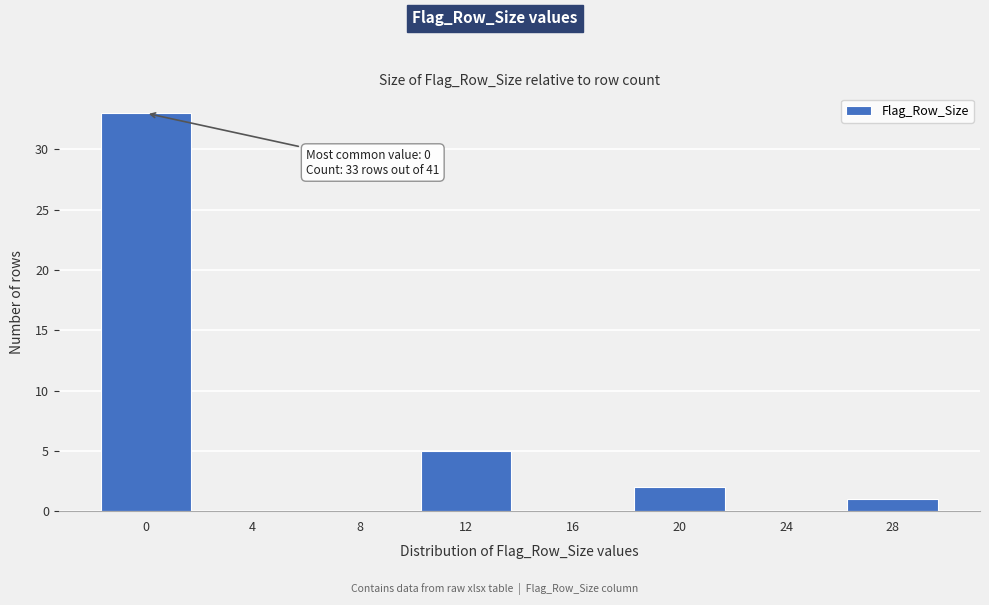

Reading left to right, what are all the values shown in this chart?

0=33	4=0	8=0	12=5	16=0	20=2	24=0	28=1